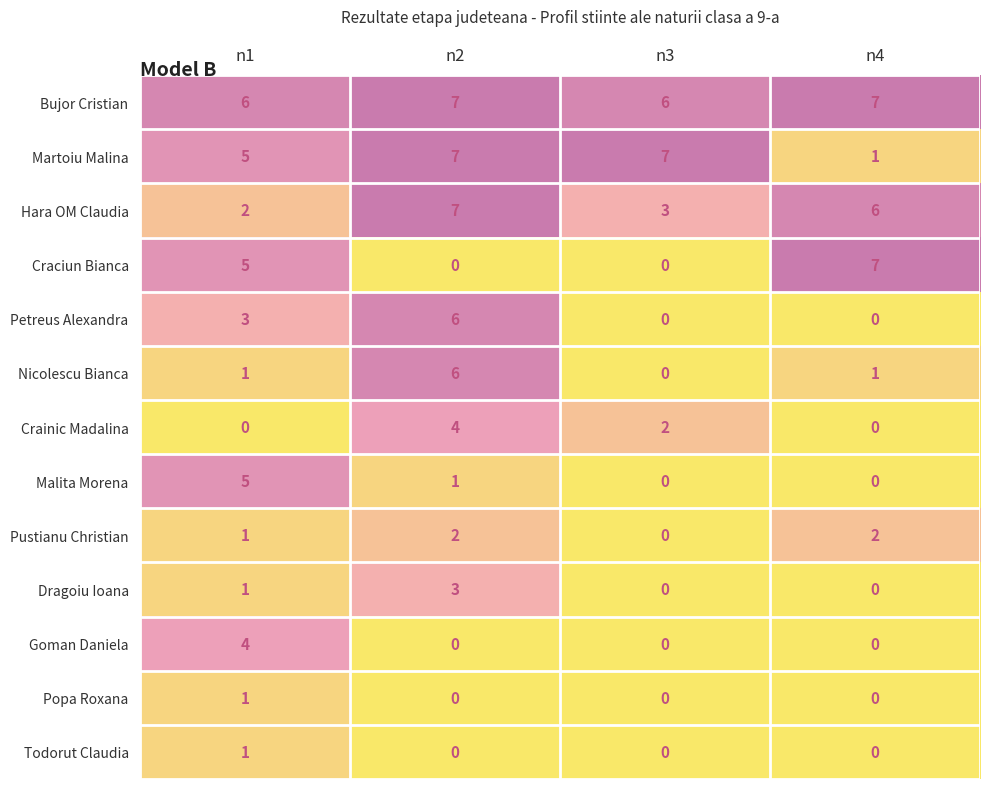

Which series has the largest total across all categories?

Bujor Cristian